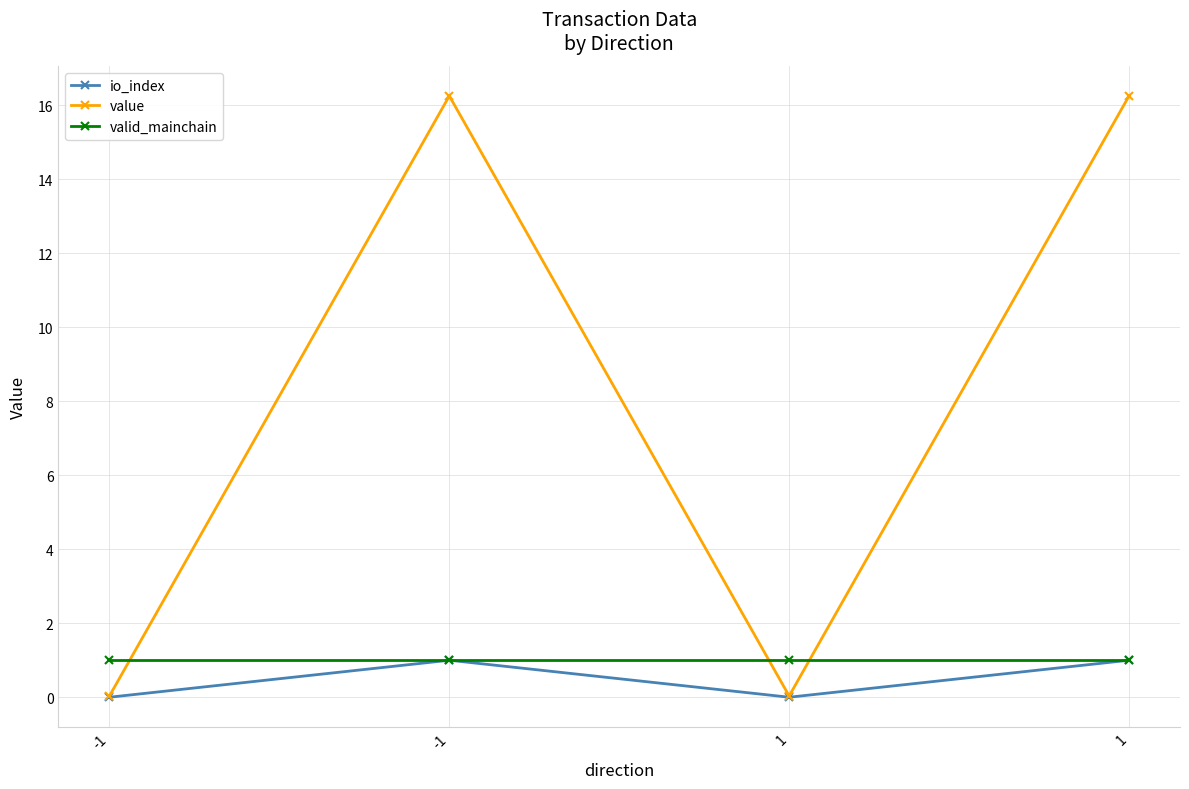

Is the value of valid_mainchain at -1 greater than the value of io_index at 1?

Yes